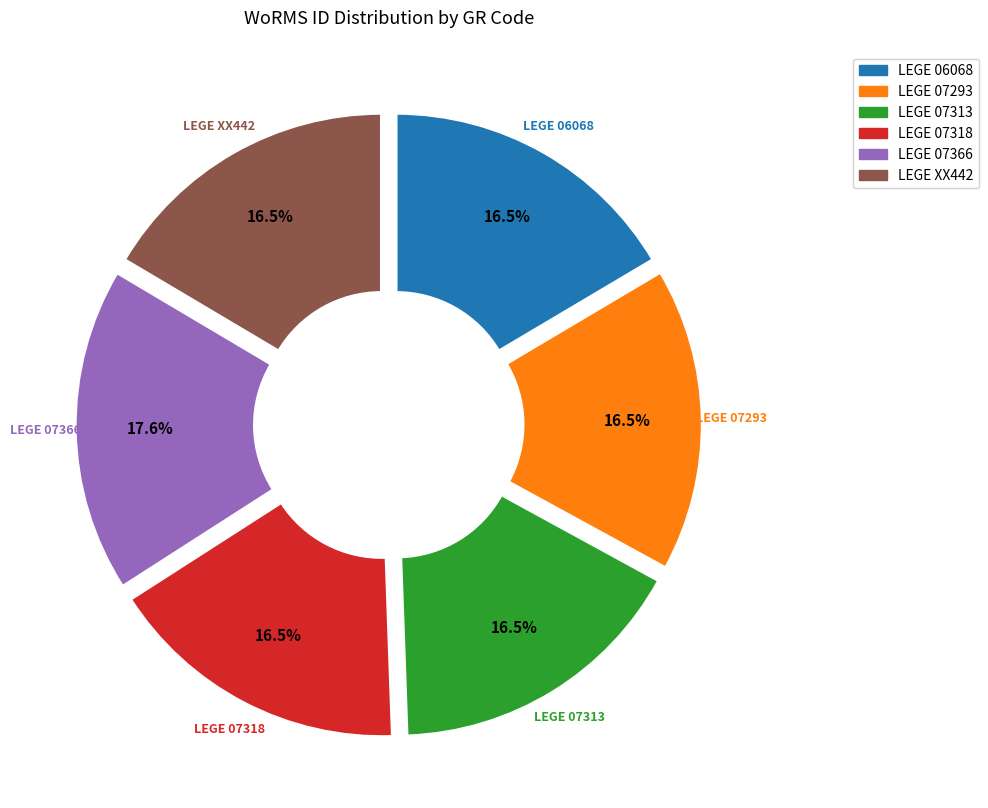

How many slices are in this pie chart?

6